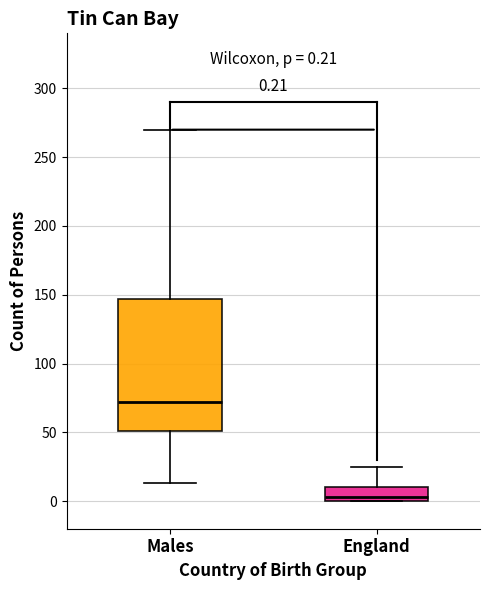

Which box has the lowest median line?

England